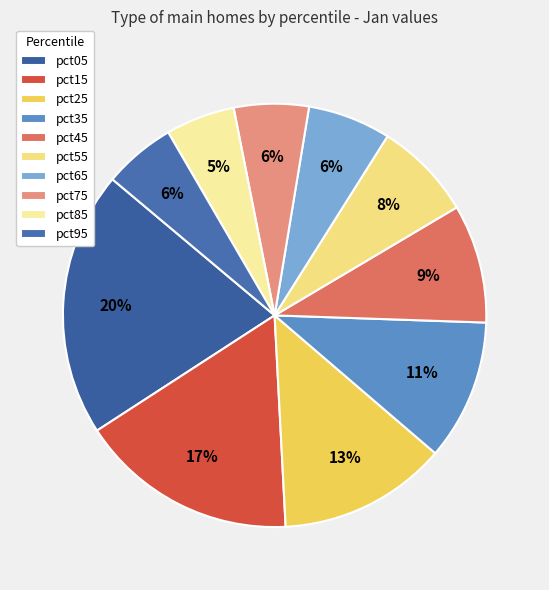

Is pct75 the majority of the pie?

No